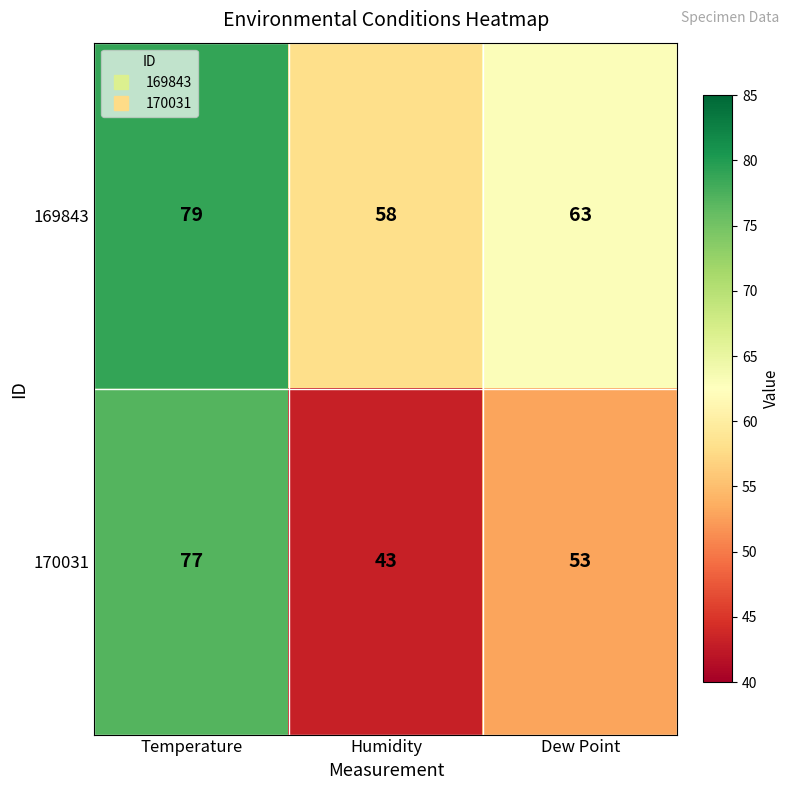

Is it true that 170031 equals 108 at Temperature?

False